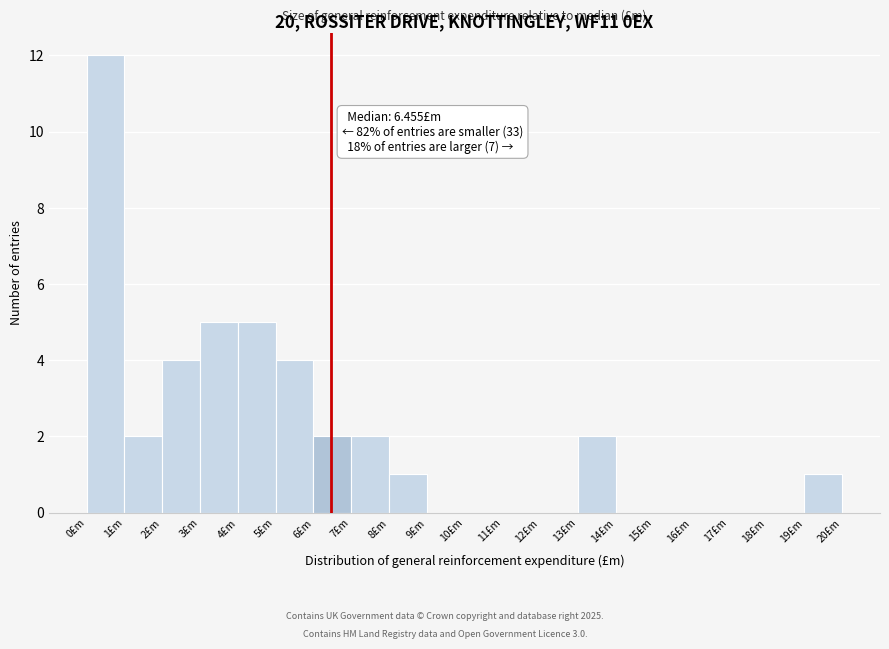

Over which range of the x-axis is the bar tallest?

0 to 1